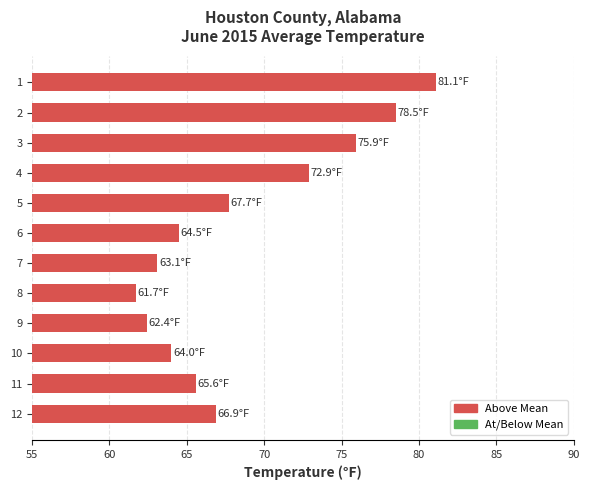

Reading top to bottom, list all the values displayed in this chart.

81.1	78.5	75.9	72.9	67.7	64.5	63.1	61.7	62.4	64.0	65.6	66.9